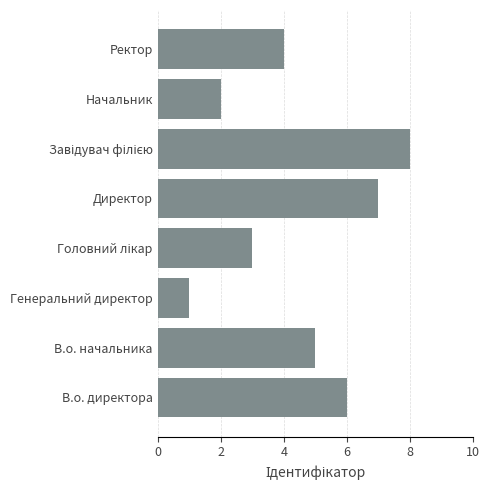

Reading top to bottom, list all the values displayed in this chart.

4	2	8	7	3	1	5	6